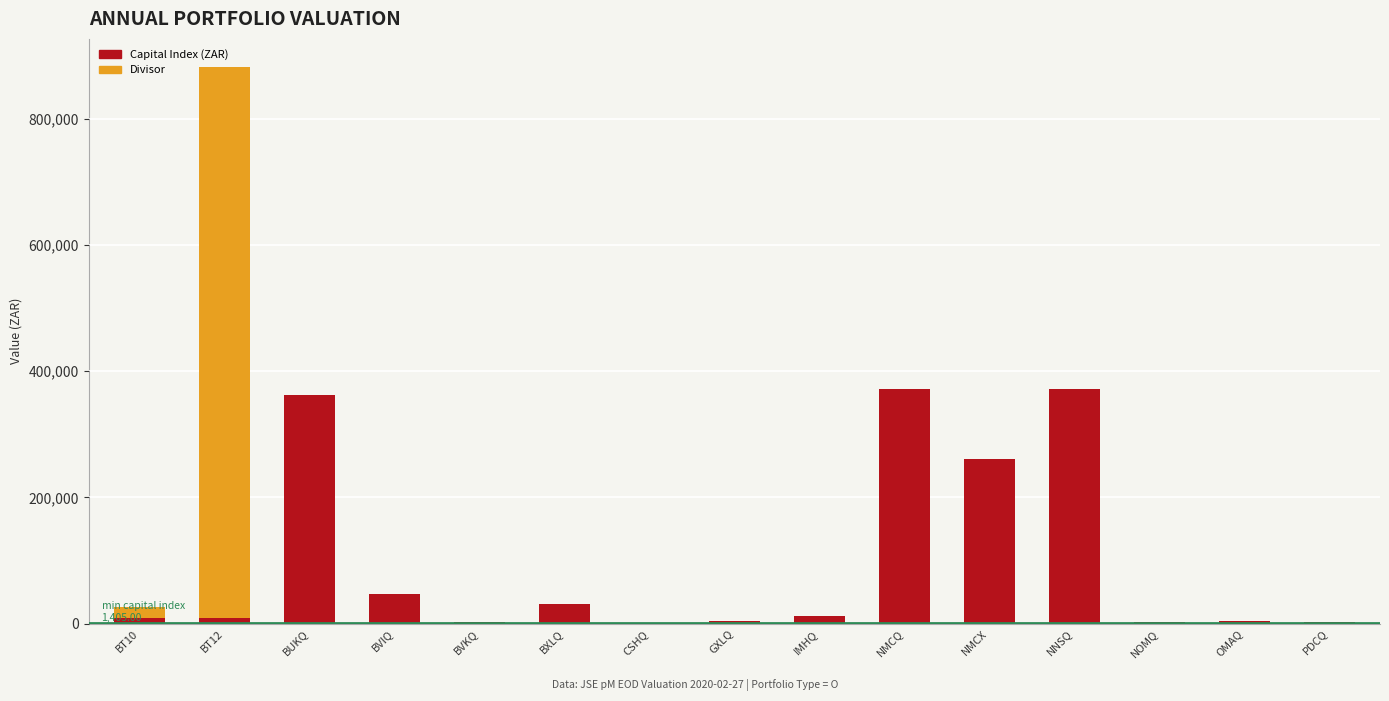

At which label is Capital Index (ZAR) closest to 186514?

NMCX